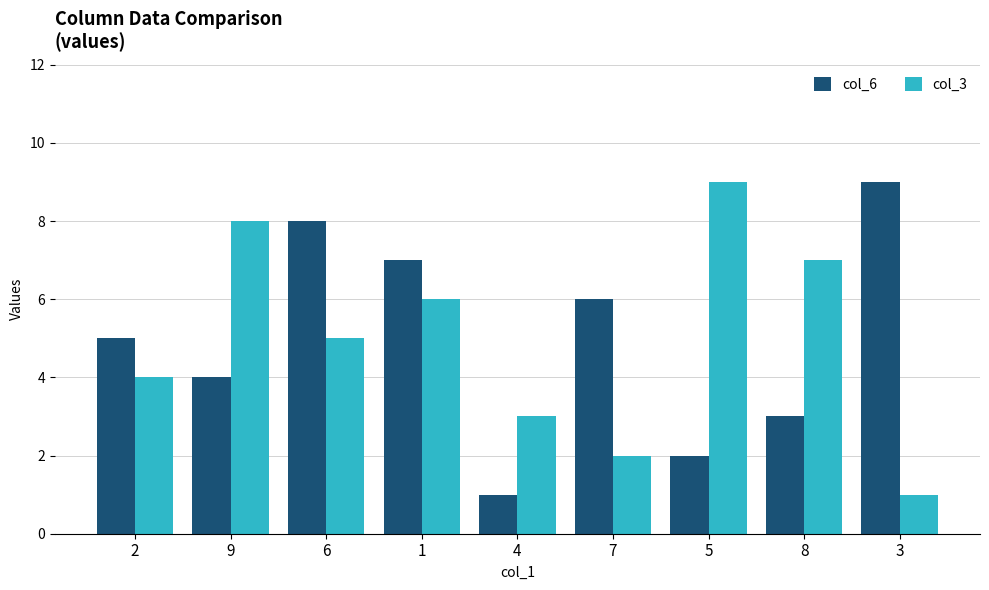

What is the difference between the maximum and minimum values in the col_6 series?

8